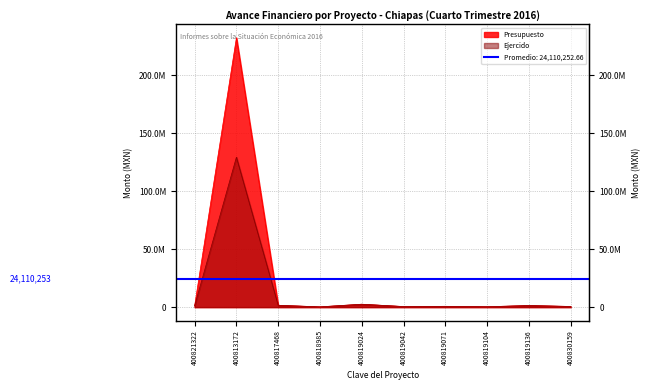

Does the chart display data point markers on the line(s)?

No